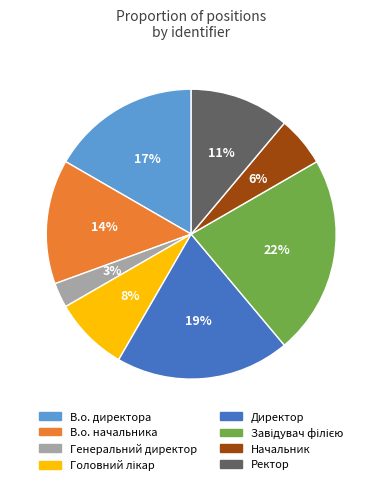

How many slices are in this pie chart?

8